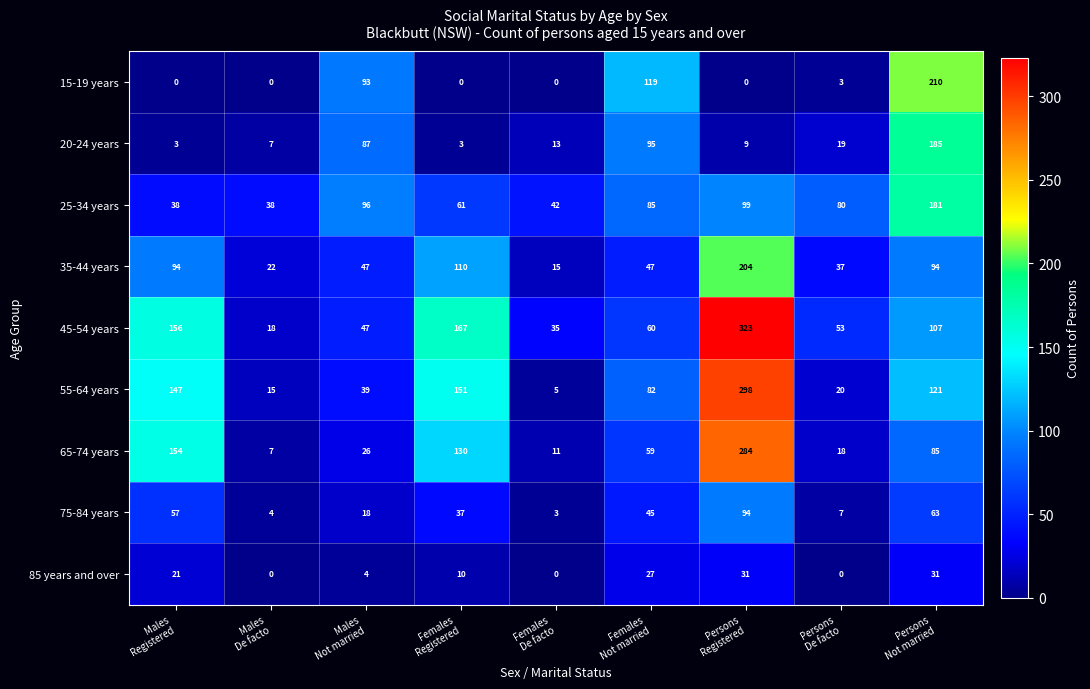

What is the difference between the highest and lowest values at Females
Registered?

167